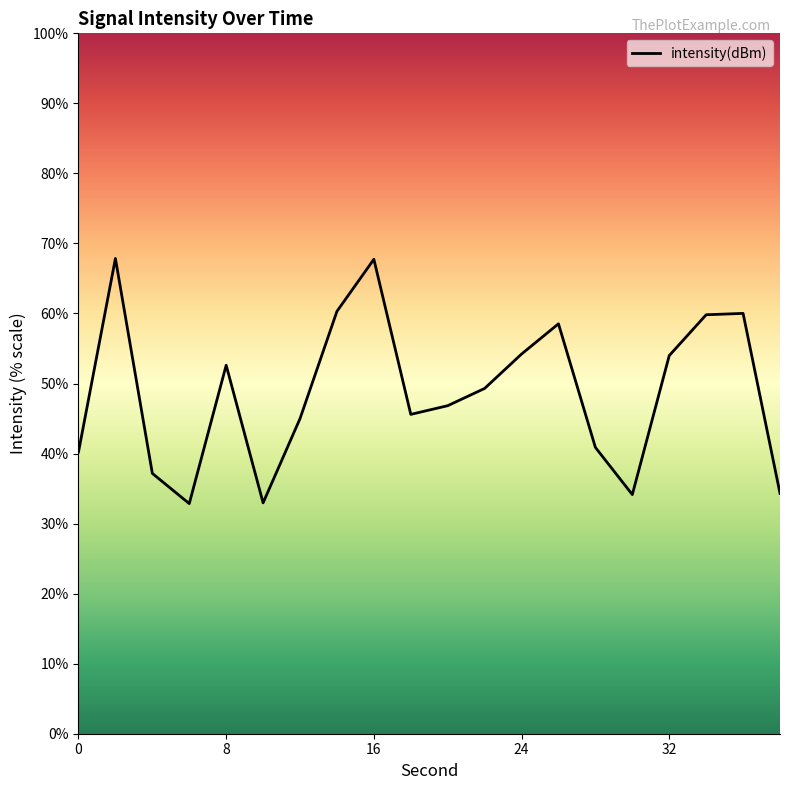

What is the average value?

48.7